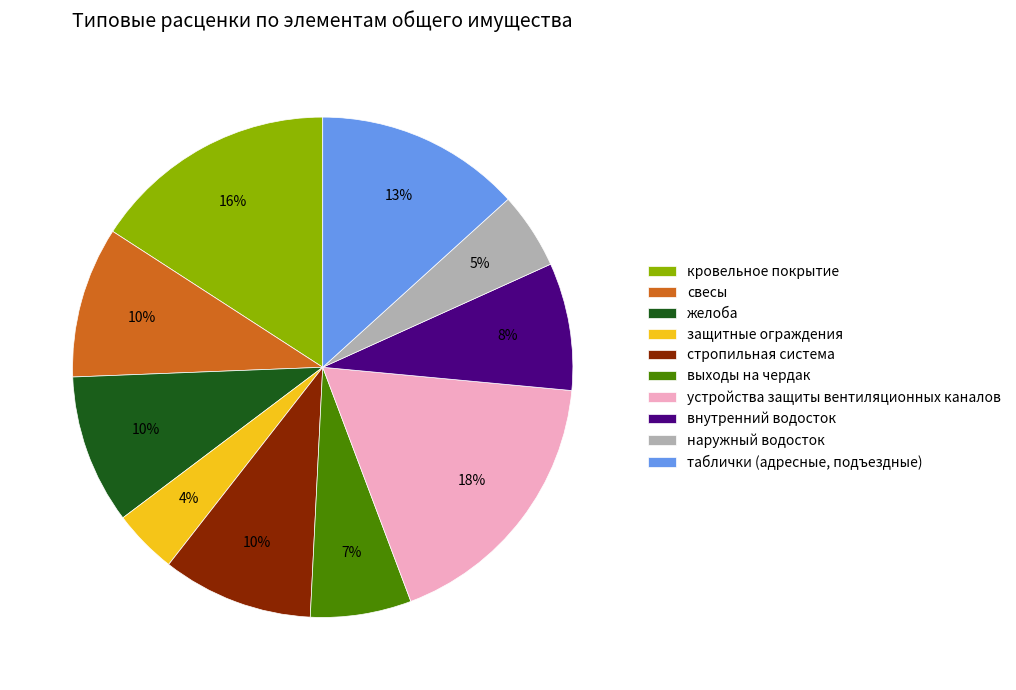

To the nearest percent, what is the difference between the largest and smallest slice percentages?

14%